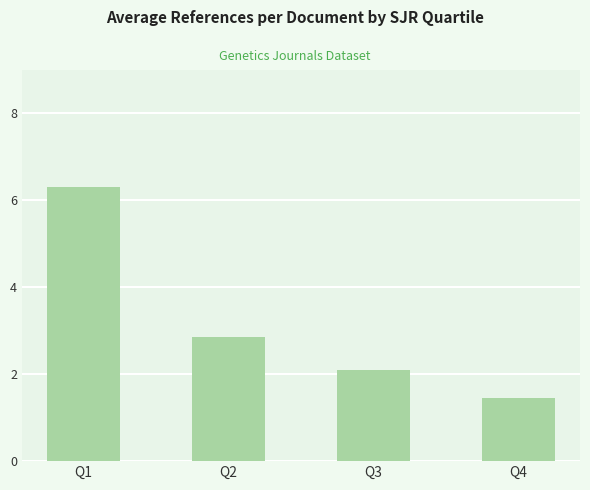

List the labels in order of value, smallest first.

Q4, Q3, Q2, Q1